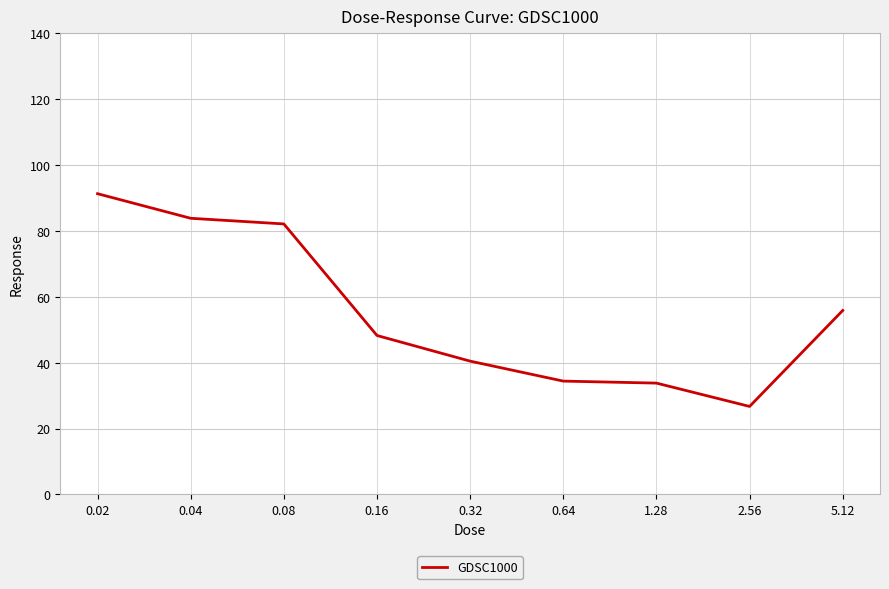

Which category has the highest value across all series?

0.02